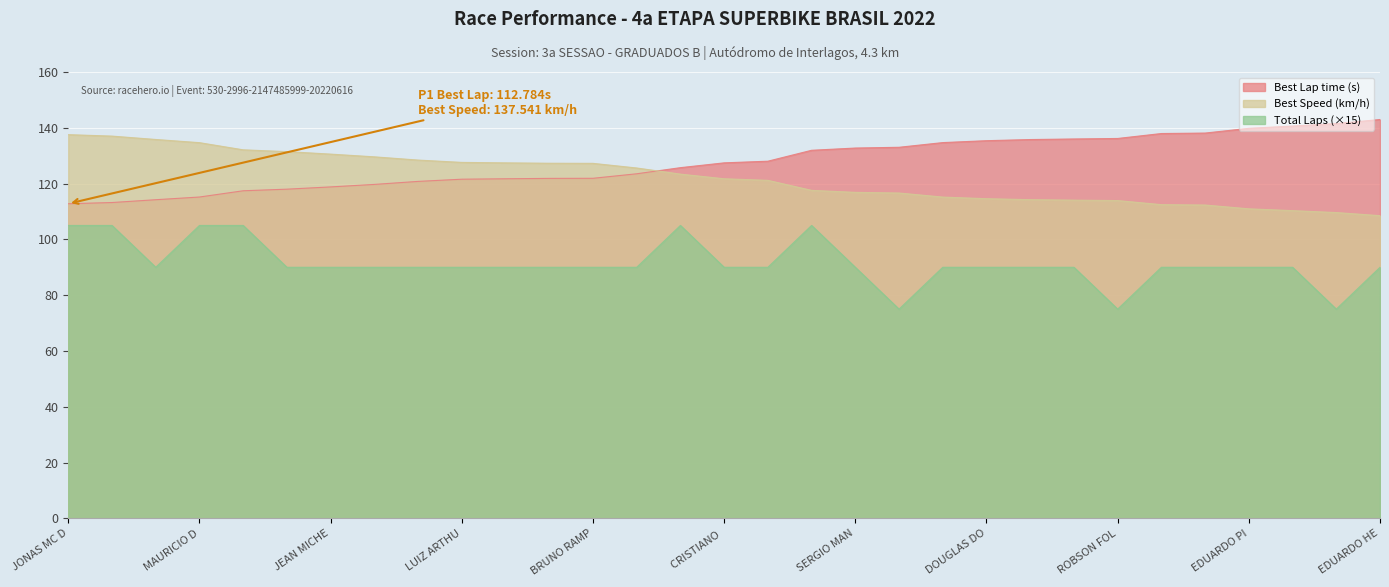

Which series has the largest range (max minus min)?

Best Lap time